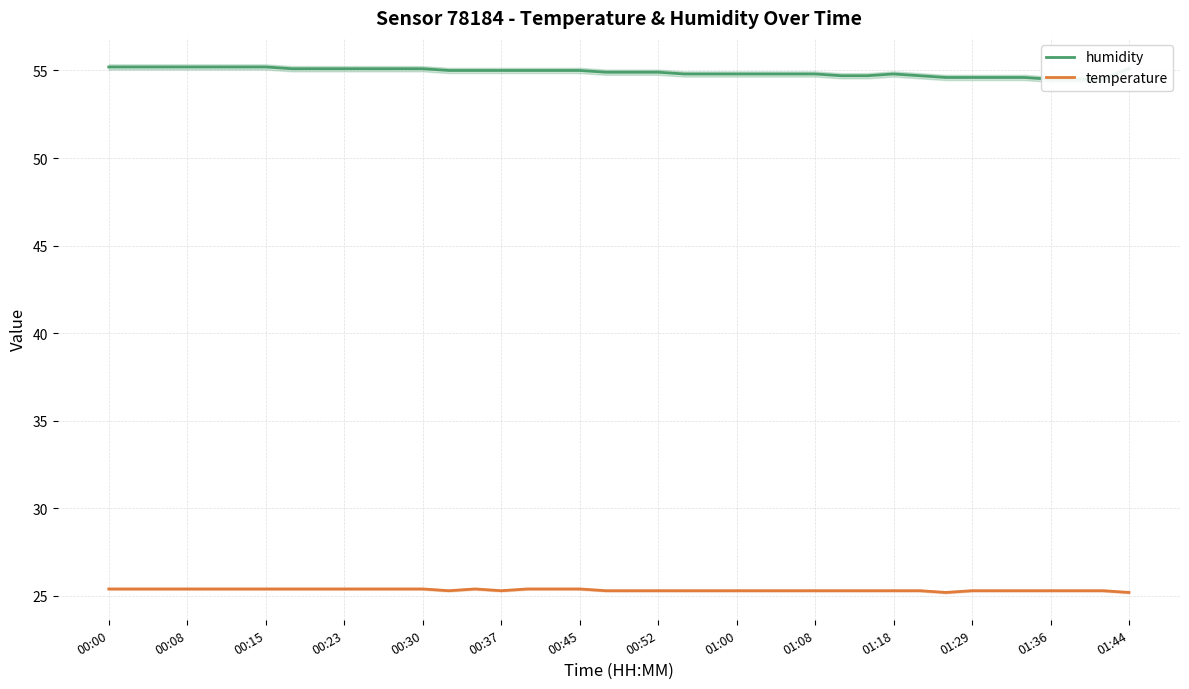

Does the chart display data point markers on the line(s)?

No